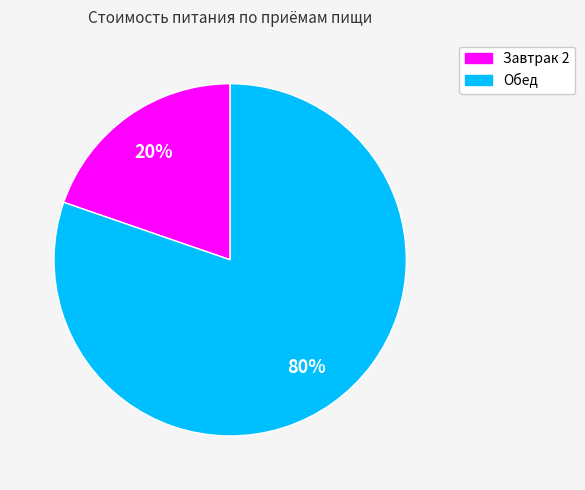

To the nearest percent, what percentage of the pie is Обед?

80%